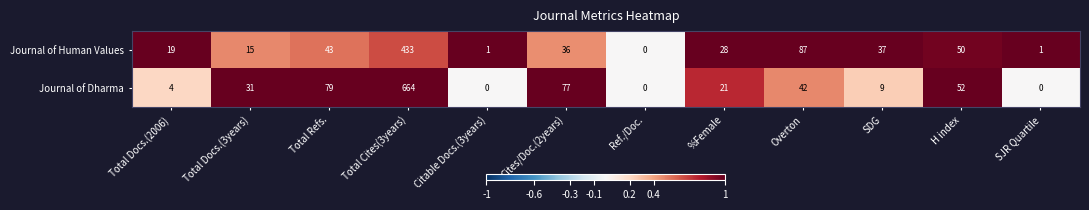

At which category is the sum across all series the highest?

Total Cites(3years)